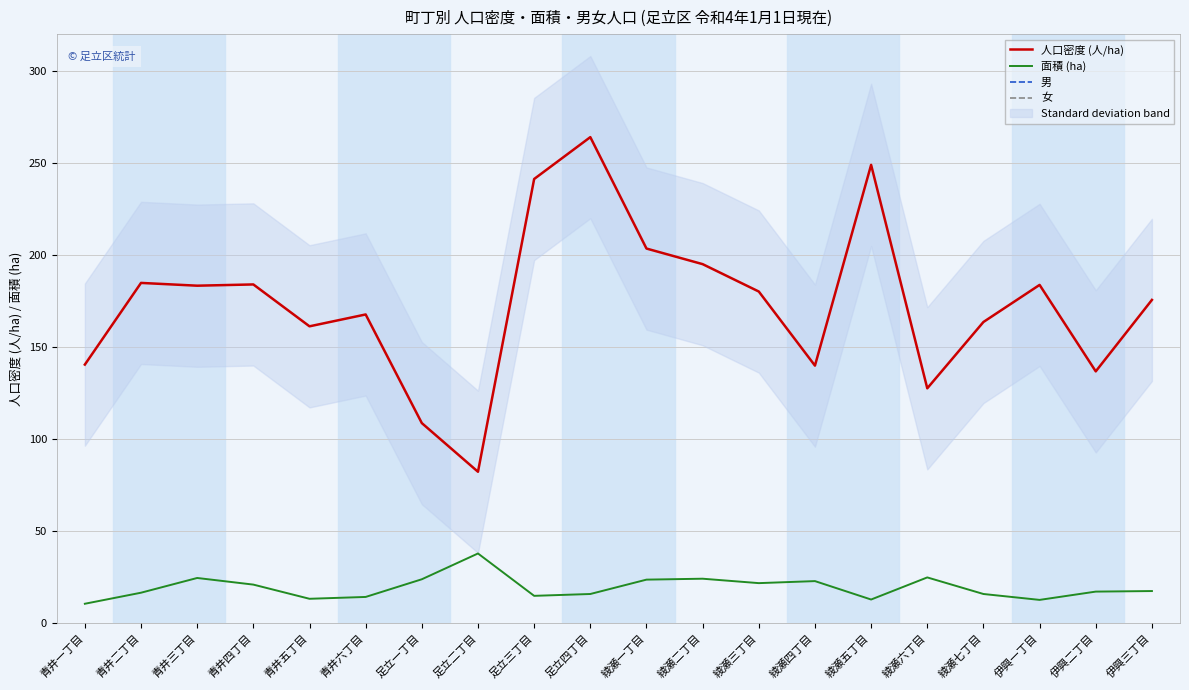

The value of 男 at 青井一丁目 is 1189.4. True or false?

False